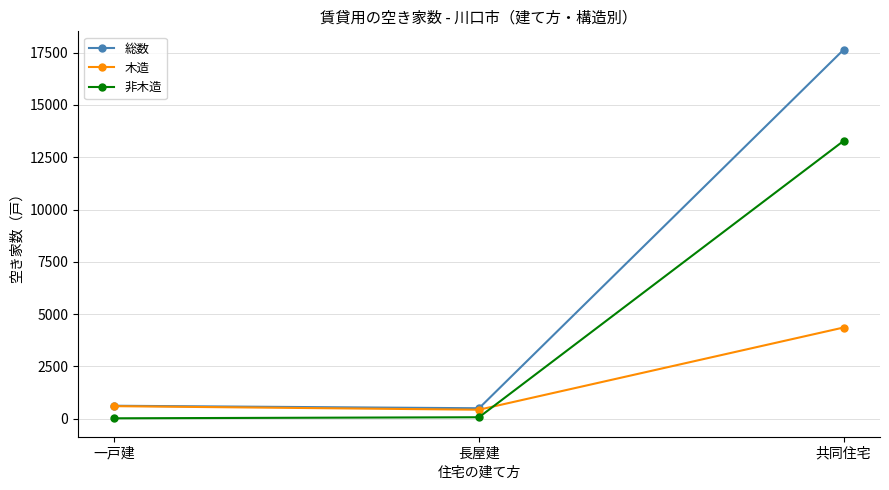

What is the value of the 非木造 point at the 3rd from the left?

13280